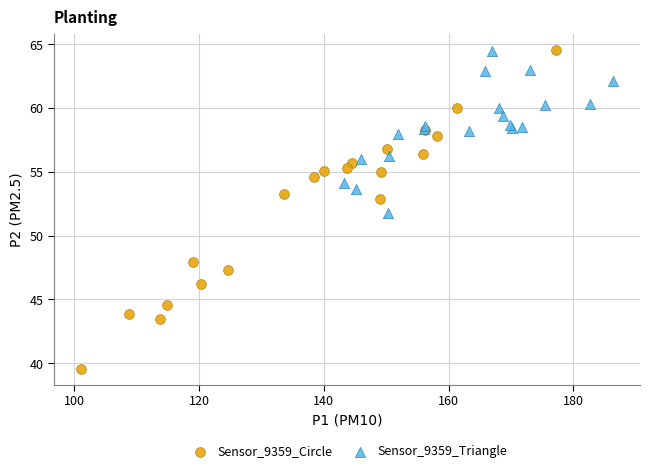

What are all the series names shown in the legend?

Sensor_9359_Circle, Sensor_9359_Triangle